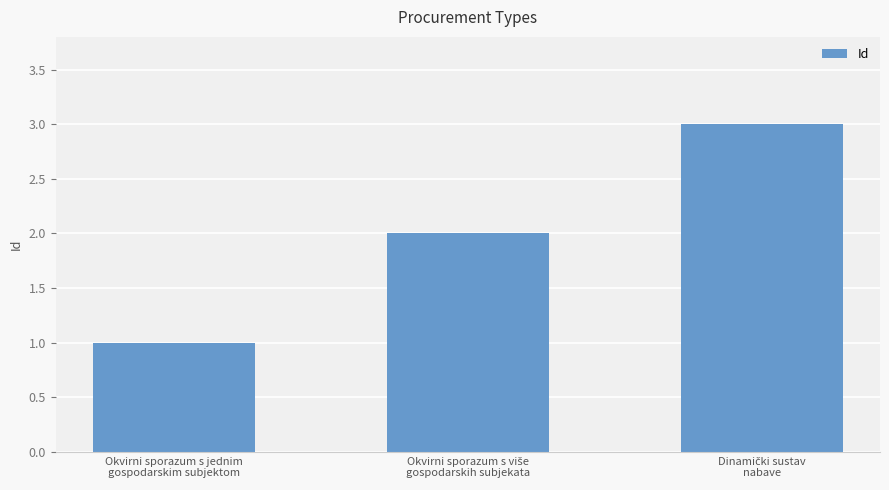

What is the sum of all values?

6